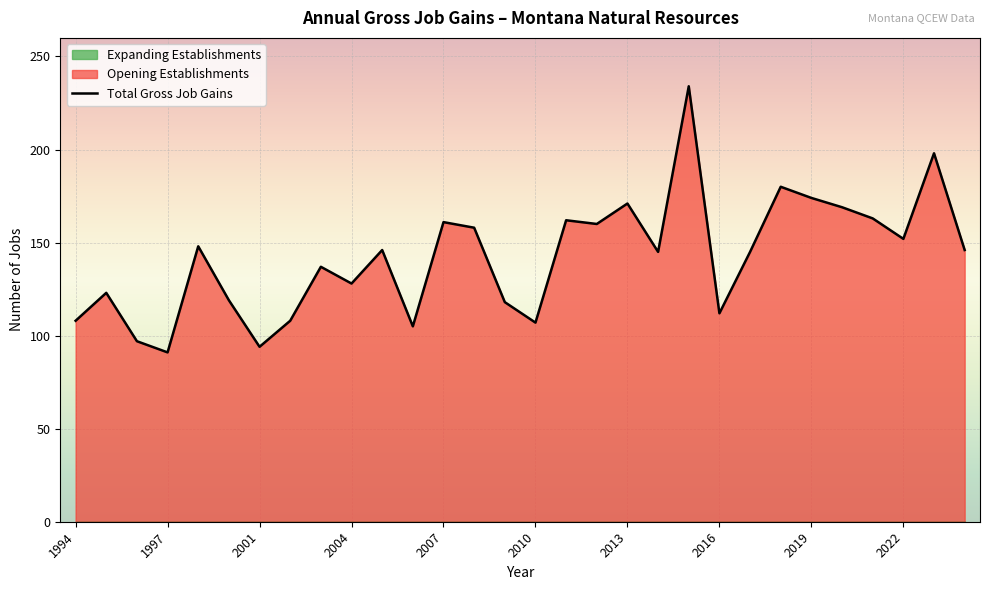

The Total Gross Job Gains series shows 107 at 2010. True or false?

True